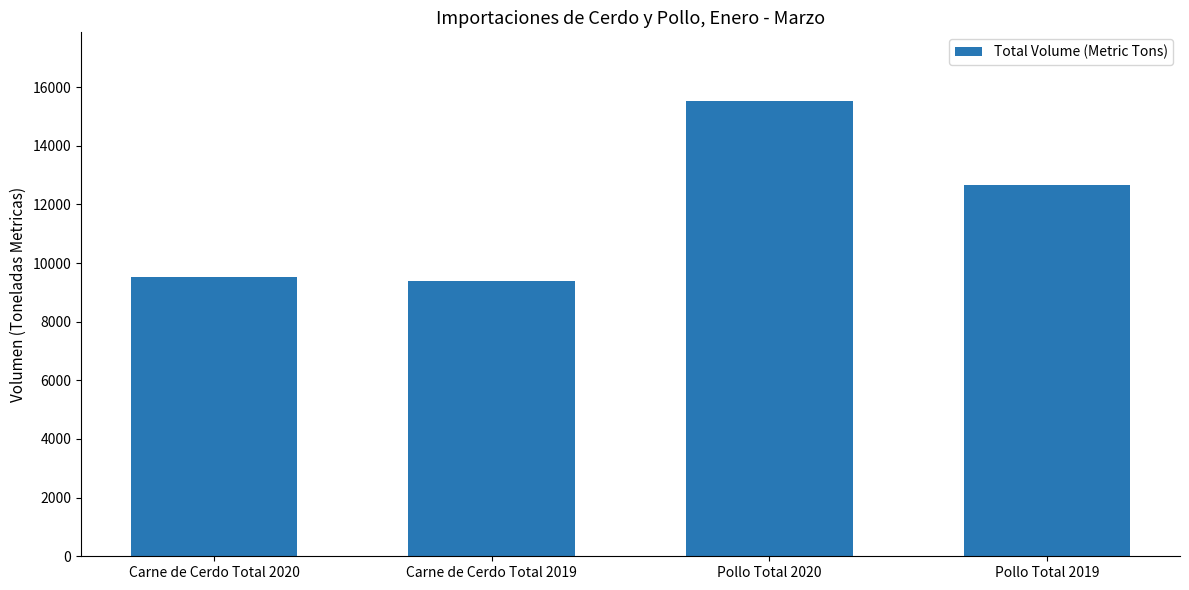

What is the sum of the values at Carne de Cerdo Total 2020 and Carne de Cerdo Total 2019?

18897.0